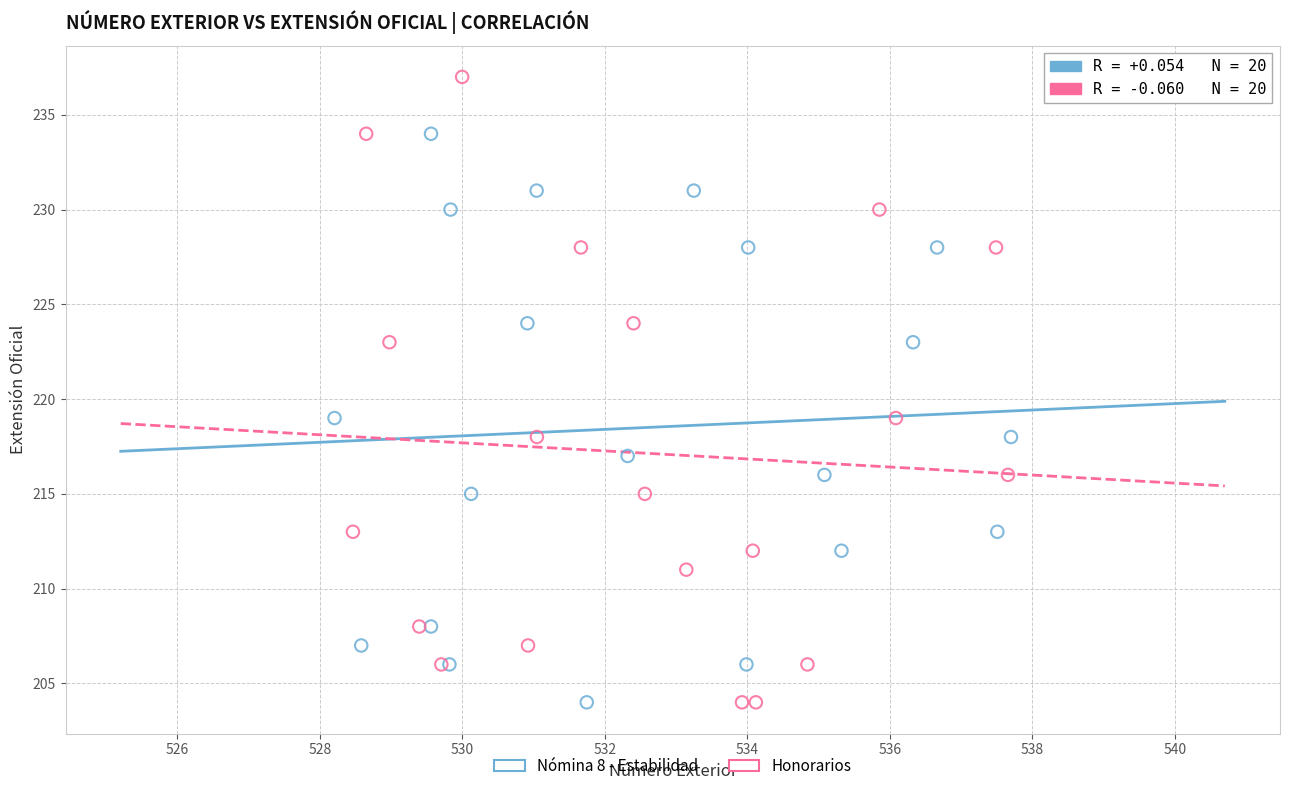

What are all the series names shown in the legend?

Nómina 8 - Estabilidad, Honorarios